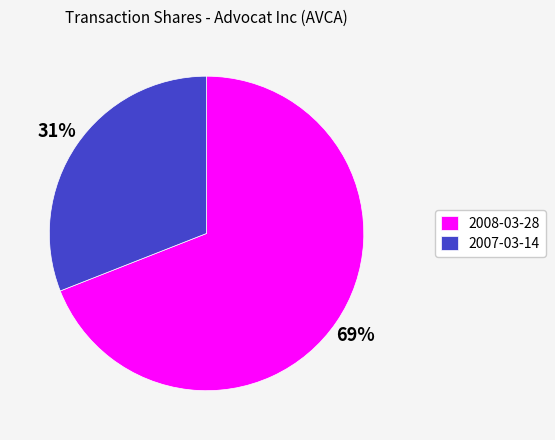

True or false: 2008-03-28 accounts for 78% of the total.

False